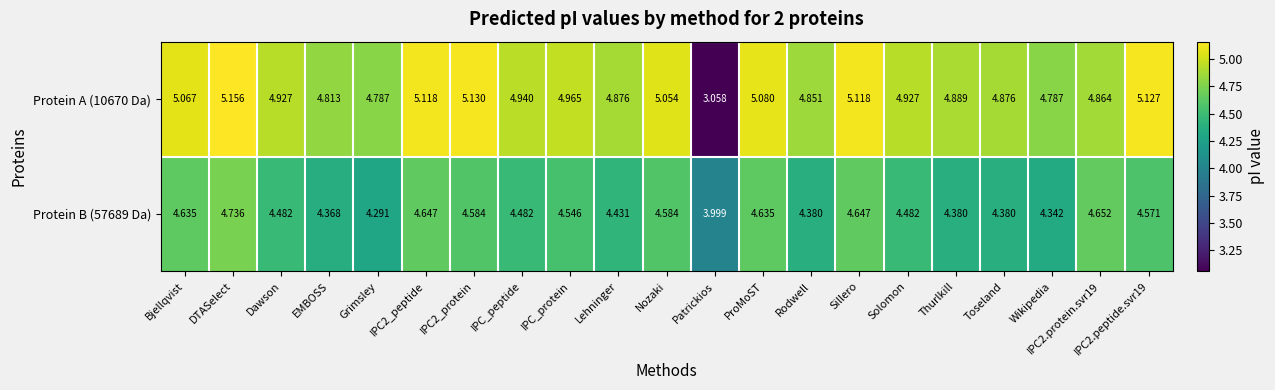

Count the number of categories in the chart.

21